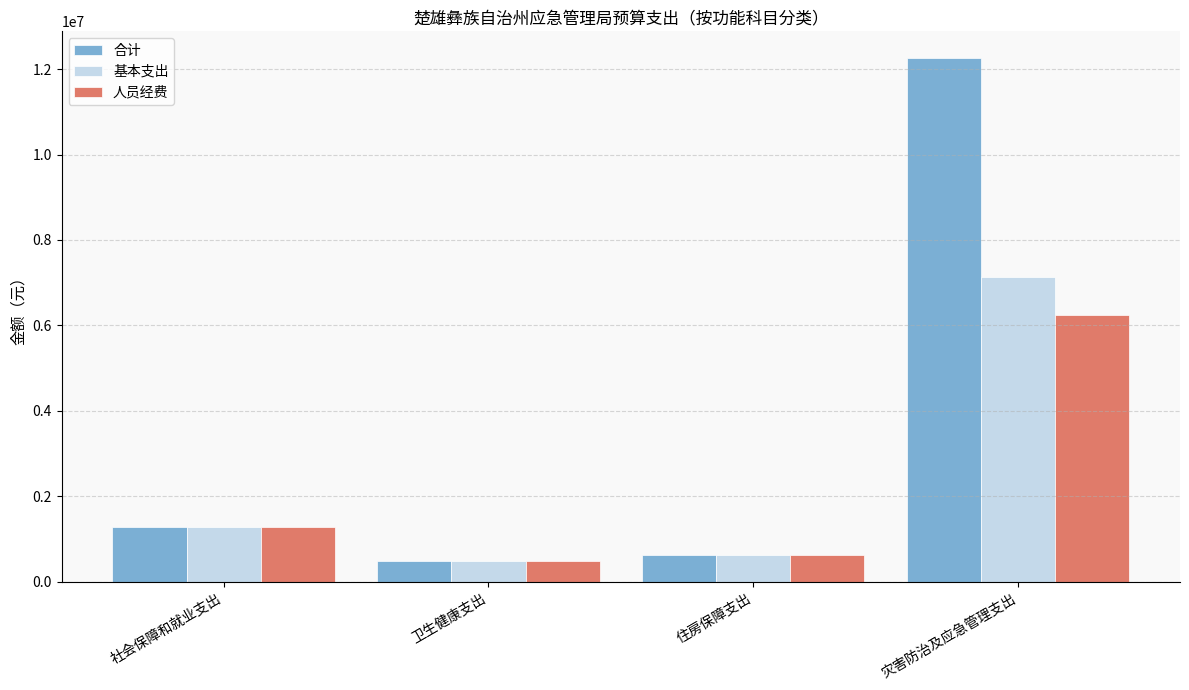

How many distinct data groups are displayed?

3